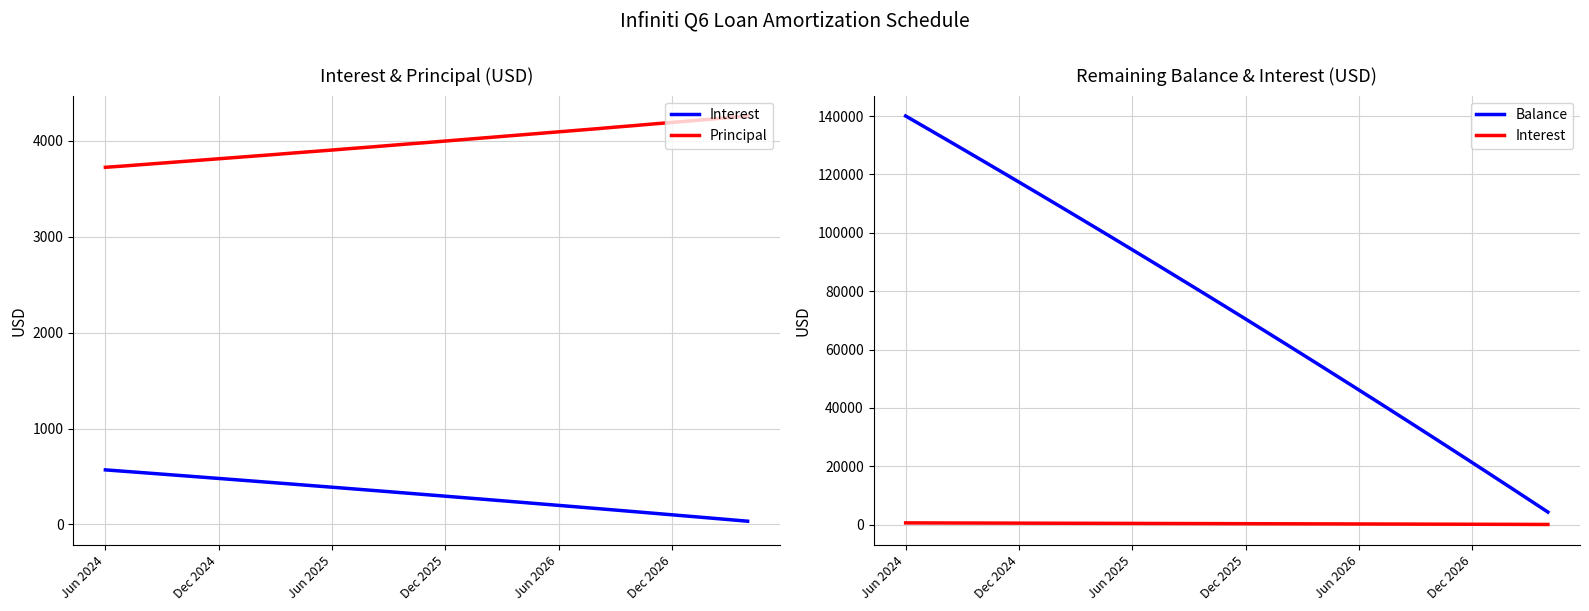

What is the spread (max minus min) of values at 27?

33587.1